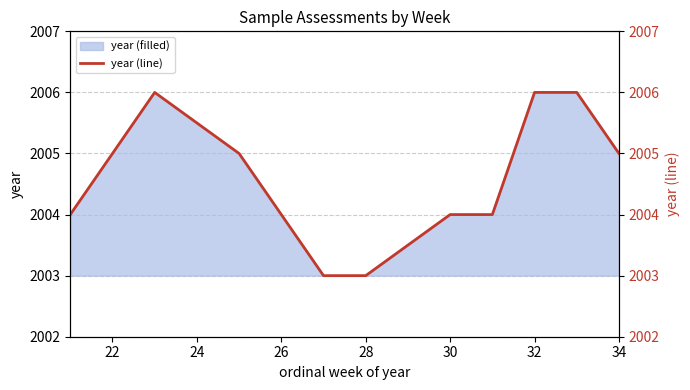

True or false: there are more than 0 points higher than both neighbors.

True